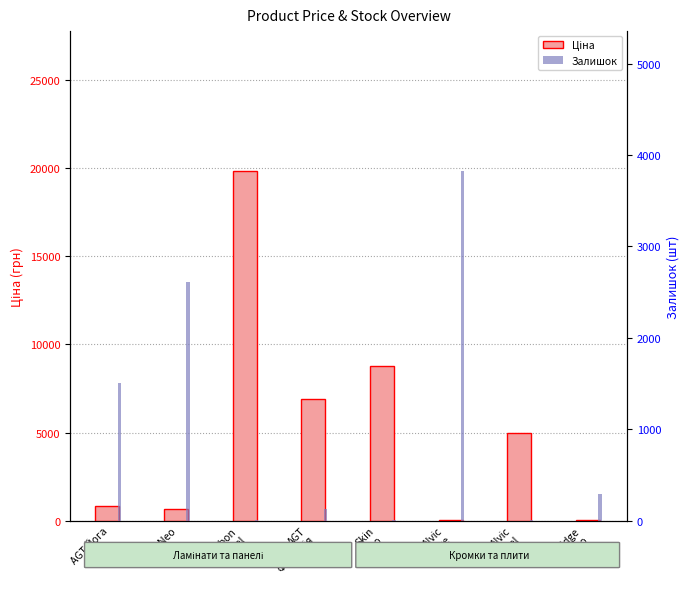

How many bars are there in each group?

2